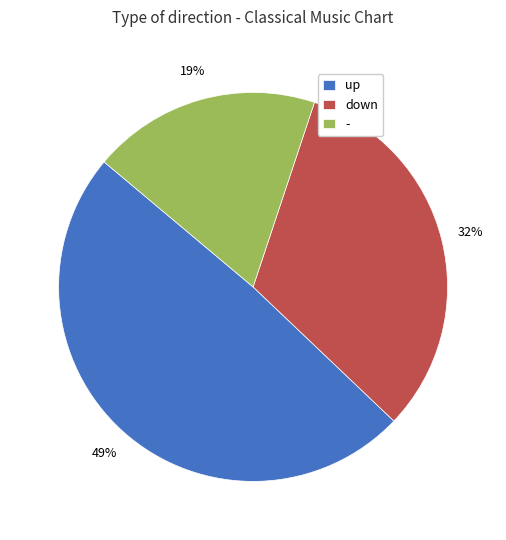

To the nearest percent, what is the average slice percentage?

33%